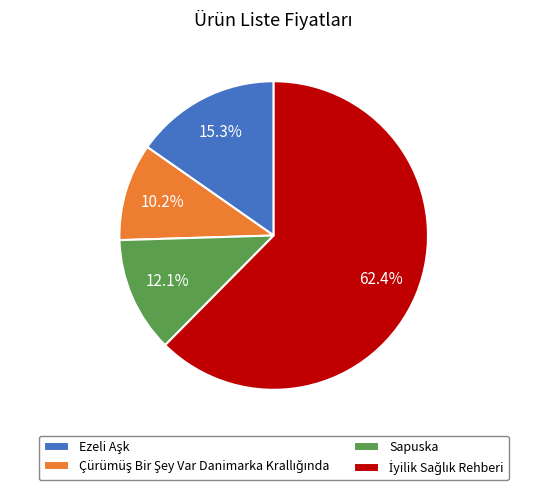

Is there any slice that represents more than half of the pie?

Yes